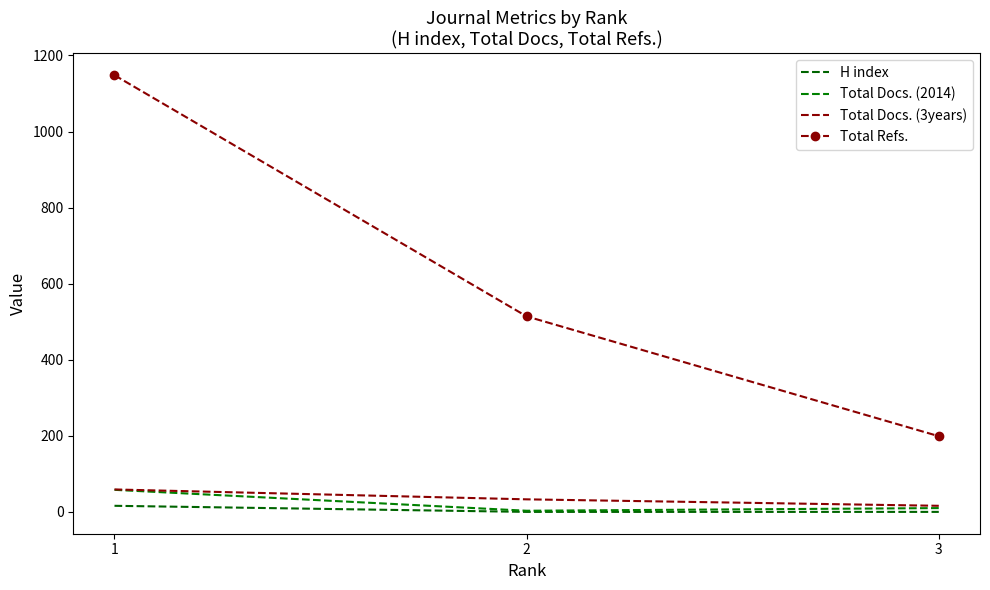

How many values in the Total Docs. (3years) series are below 33?

1